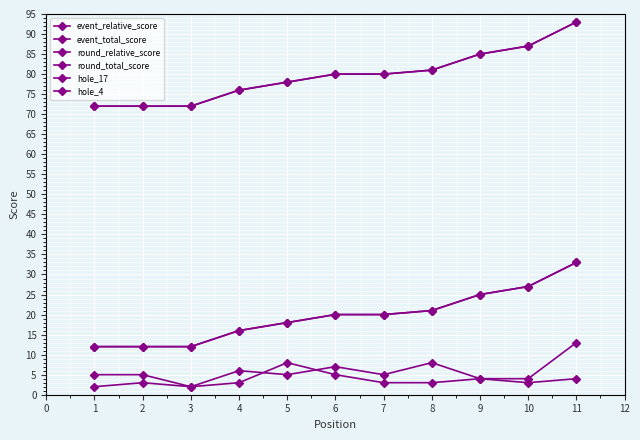

At 2, list the series in order from largest to smallest.

event_total_score, round_total_score, event_relative_score, round_relative_score, hole_17, hole_4